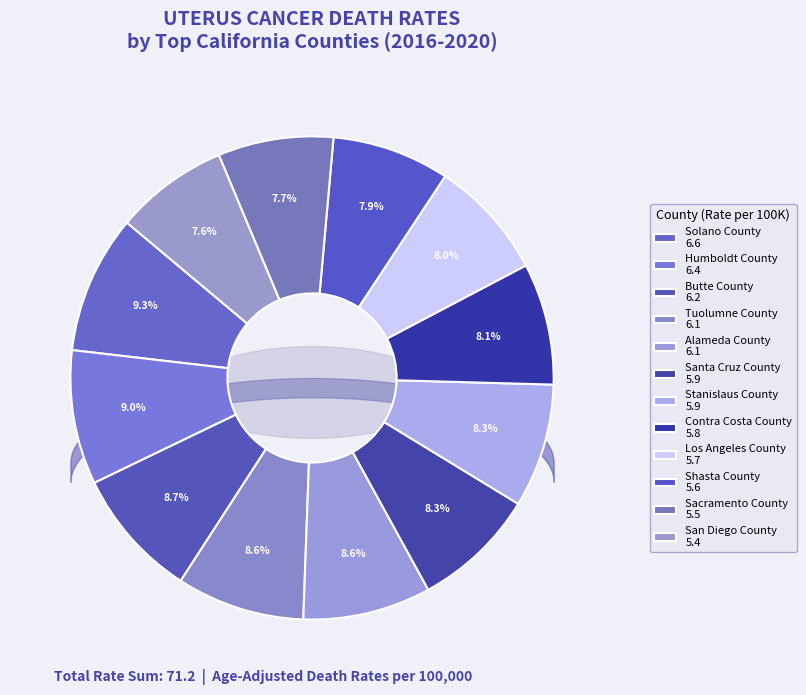

Which category has the smallest portion of the pie?

San Diego County